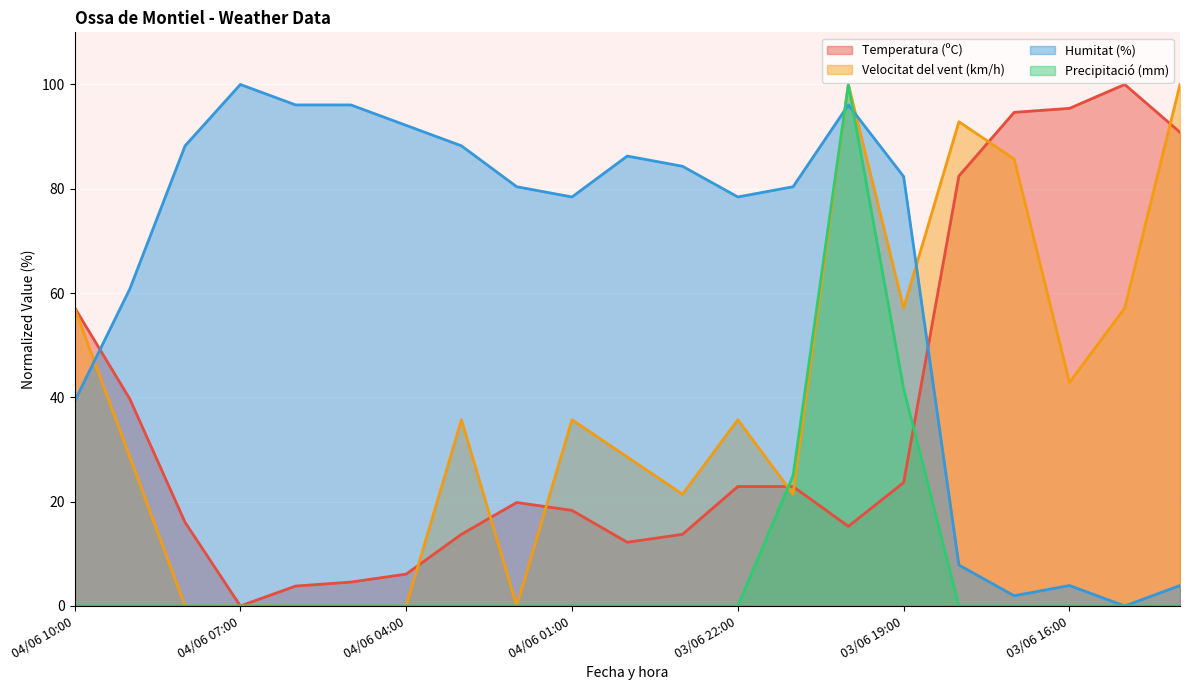

What is the label of the 11th point from the left?

04/06 00:00